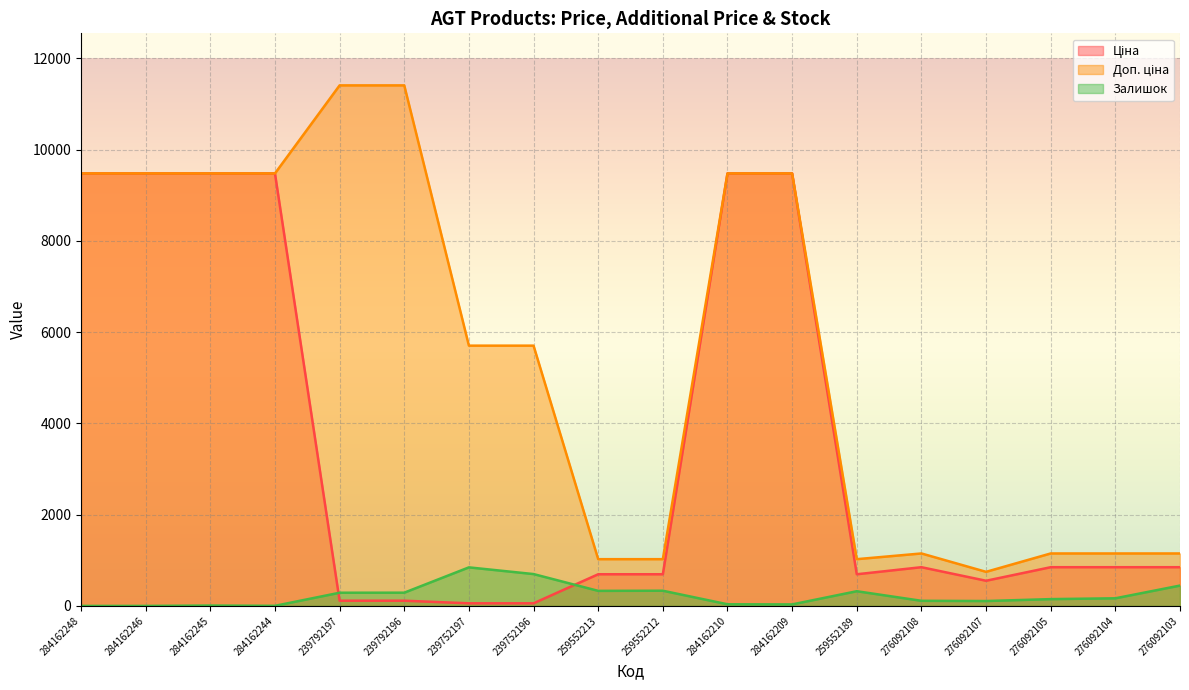

At which label does Доп. ціна first exceed 5705?

284162248